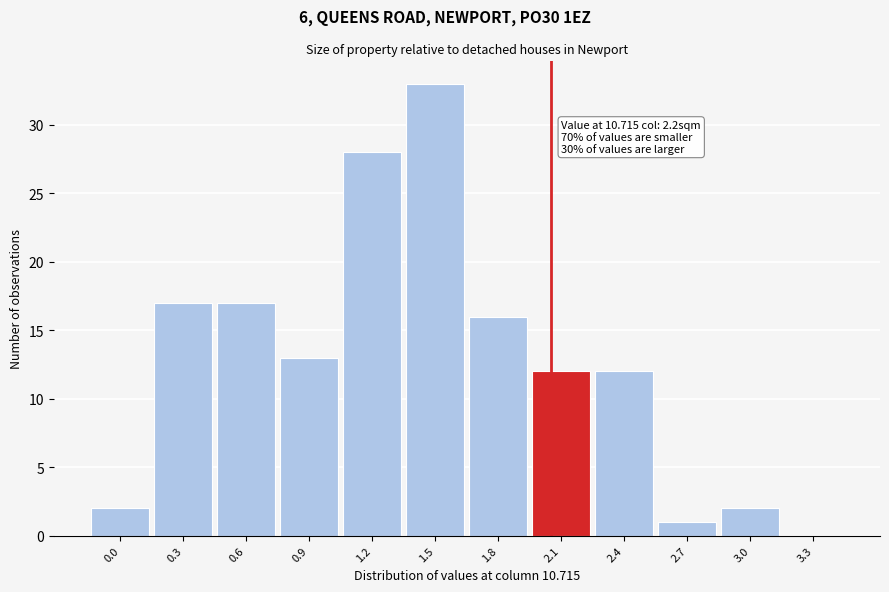

Reading left to right, extract all data points from this chart.

0.0=2	0.3=17	0.6=17	0.9=13	1.2=28	1.5=33	1.8=16	2.1=12	2.4=12	2.7=1	3.0=2	3.3=0